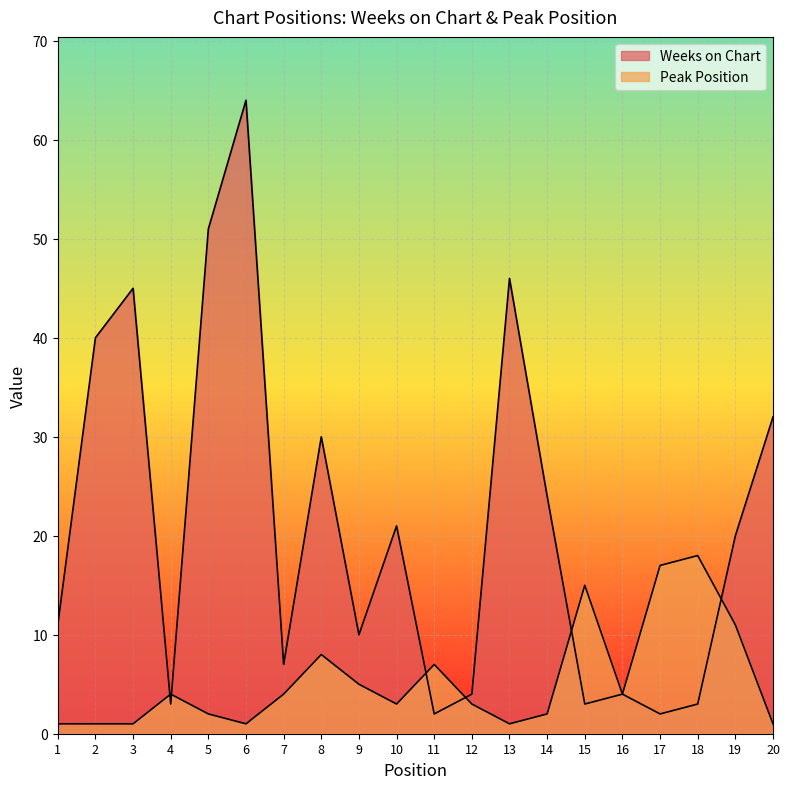

Between 8 and 13, which series saw the biggest shift?

Weeks on Chart